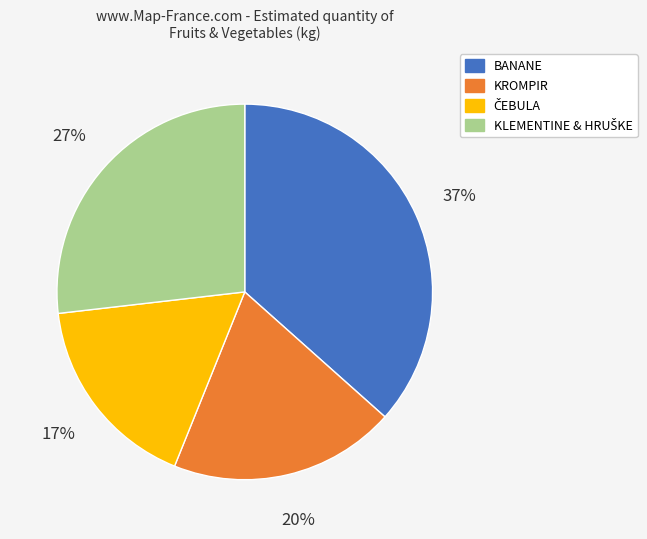

To the nearest percent, what is the average slice percentage?

25%